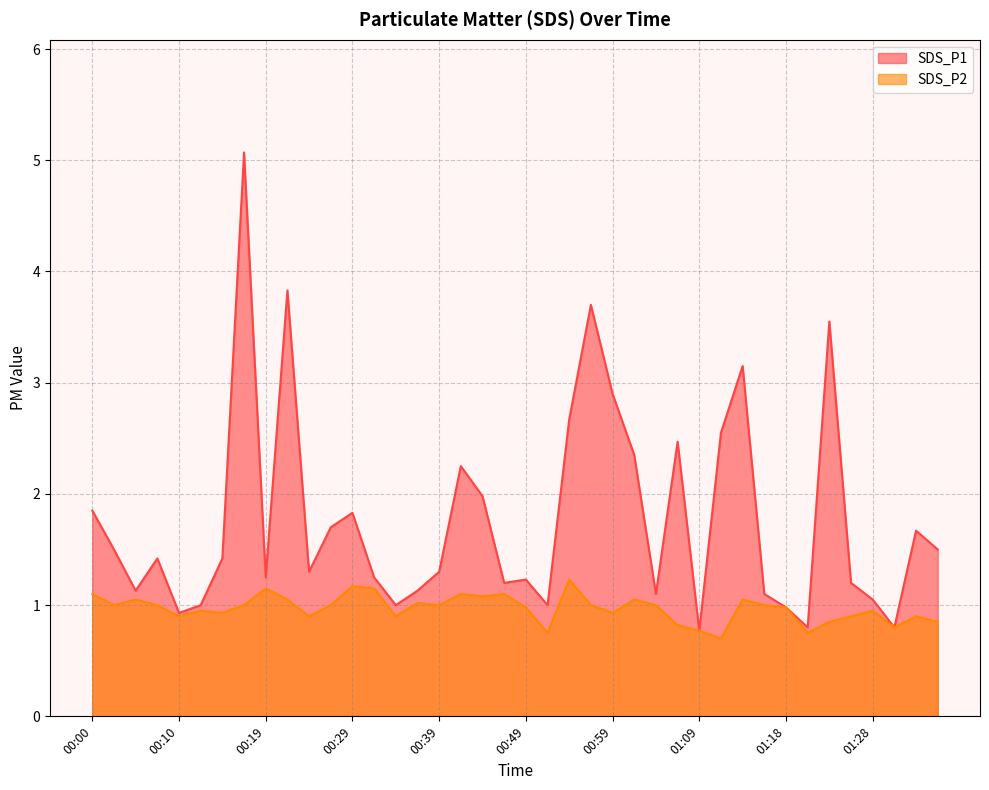

True or false: SDS_P1 and SDS_P2 intersect in this chart.

False